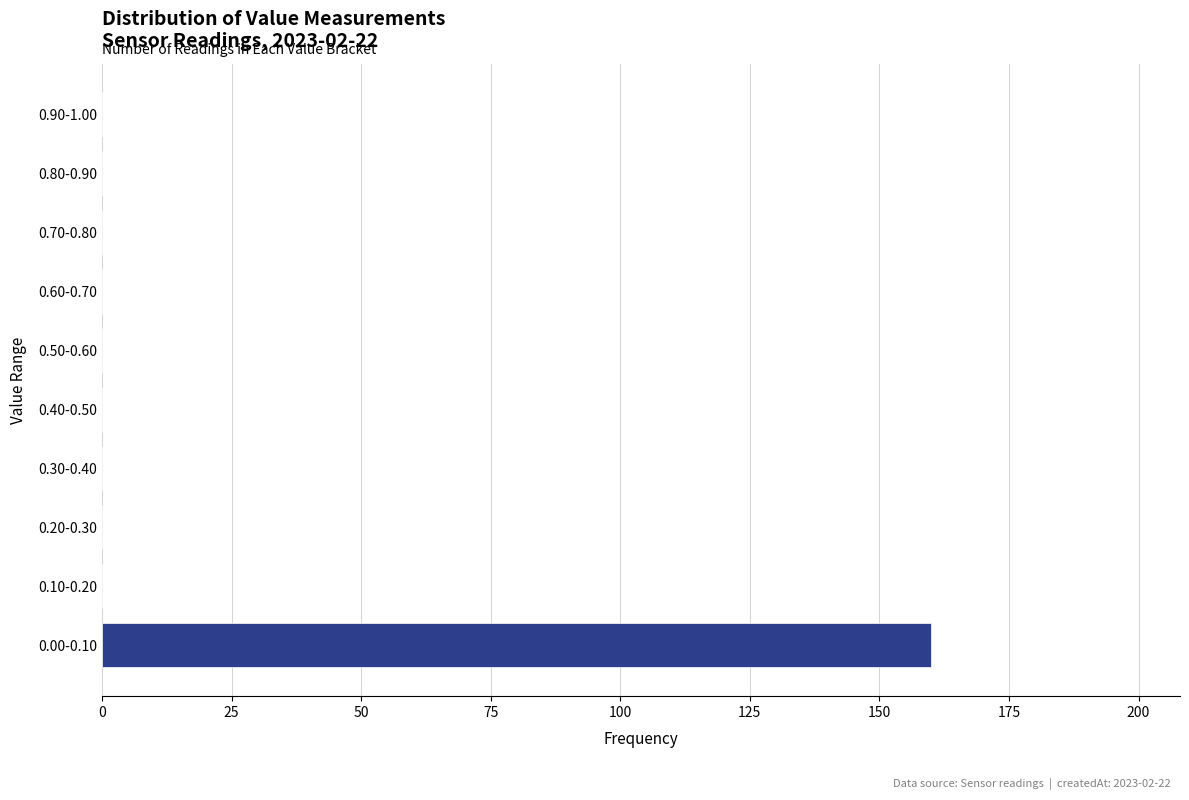

Reading top to bottom, extract all data points from this chart.

0.90-1.00=0	0.80-0.90=0	0.70-0.80=0	0.60-0.70=0	0.50-0.60=0	0.40-0.50=0	0.30-0.40=0	0.20-0.30=0	0.10-0.20=0	0.00-0.10=160